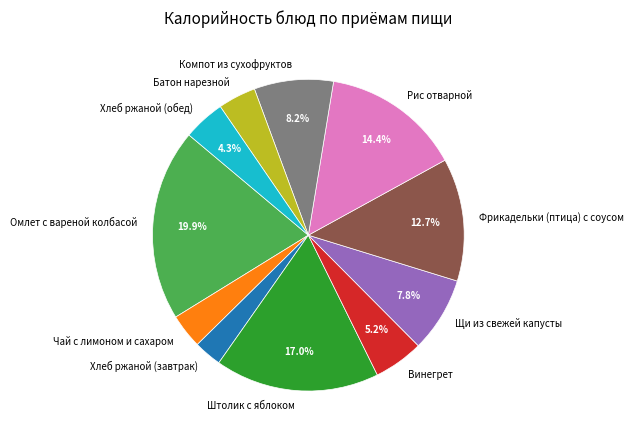

To the nearest percent, what is the combined percentage of Рис отварной and Хлеб ржаной (завтрак)?

17%